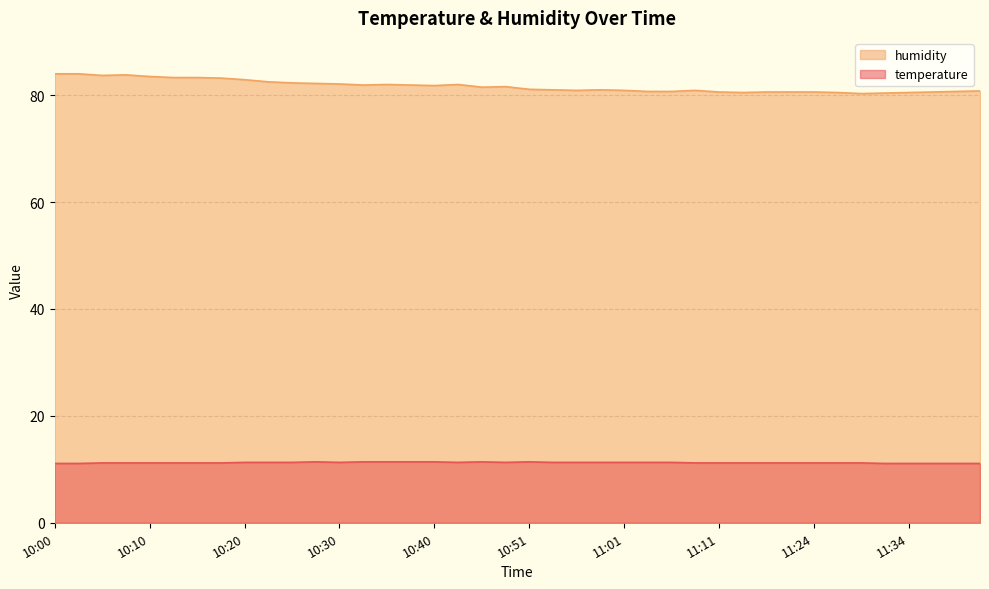

The value of temperature at 11:29 is 11.2. True or false?

True